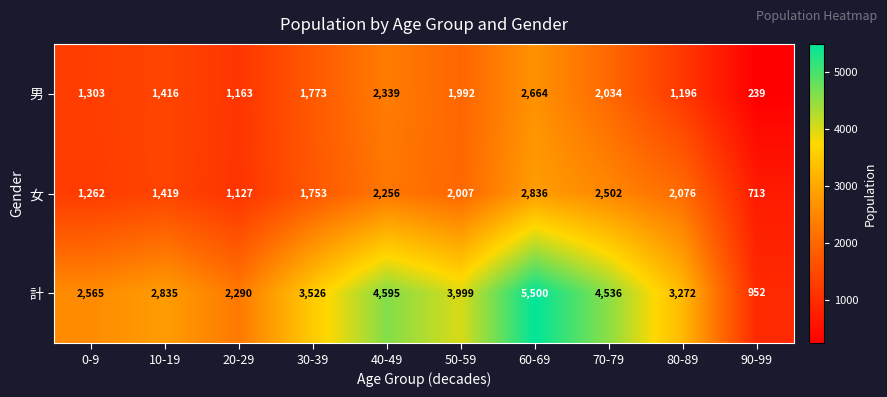

What is the approximate value of 計 at 70-79?

4536